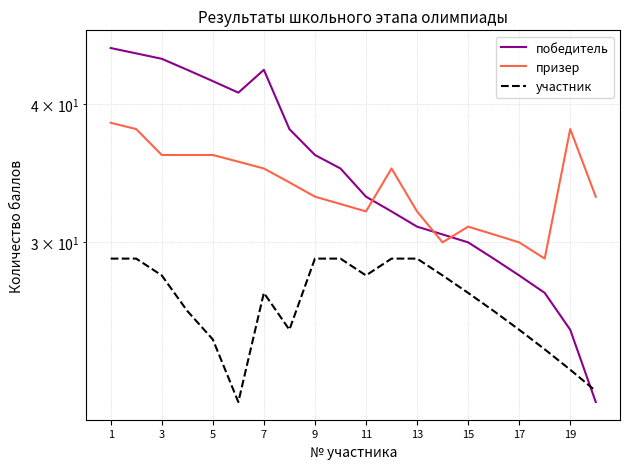

What is the difference between the призер values at 11 and 12?

3.5